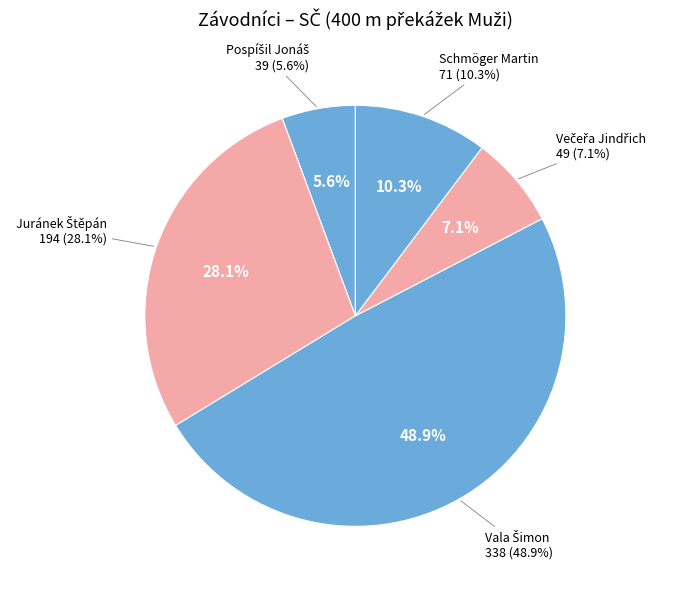

True or false: Vala Šimon accounts for 43% of the total.

False